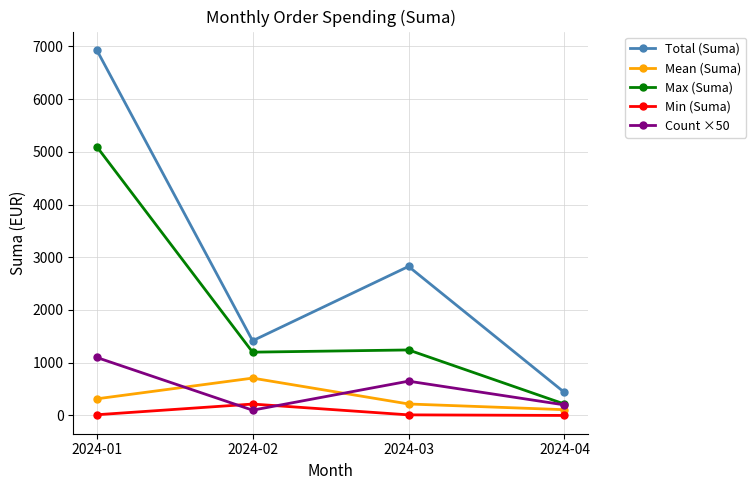

What is the maximum value for Count ×50?

1100.0